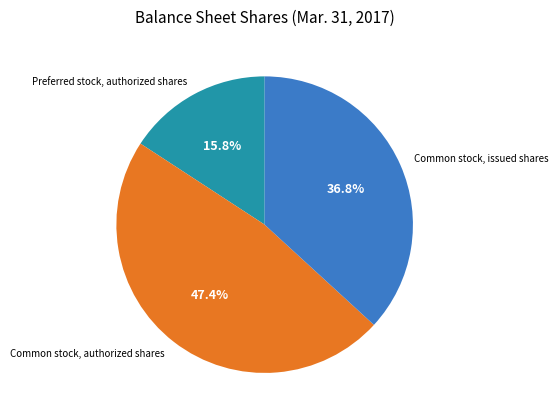

True or false: Preferred stock, authorized shares accounts for 26% of the total.

False